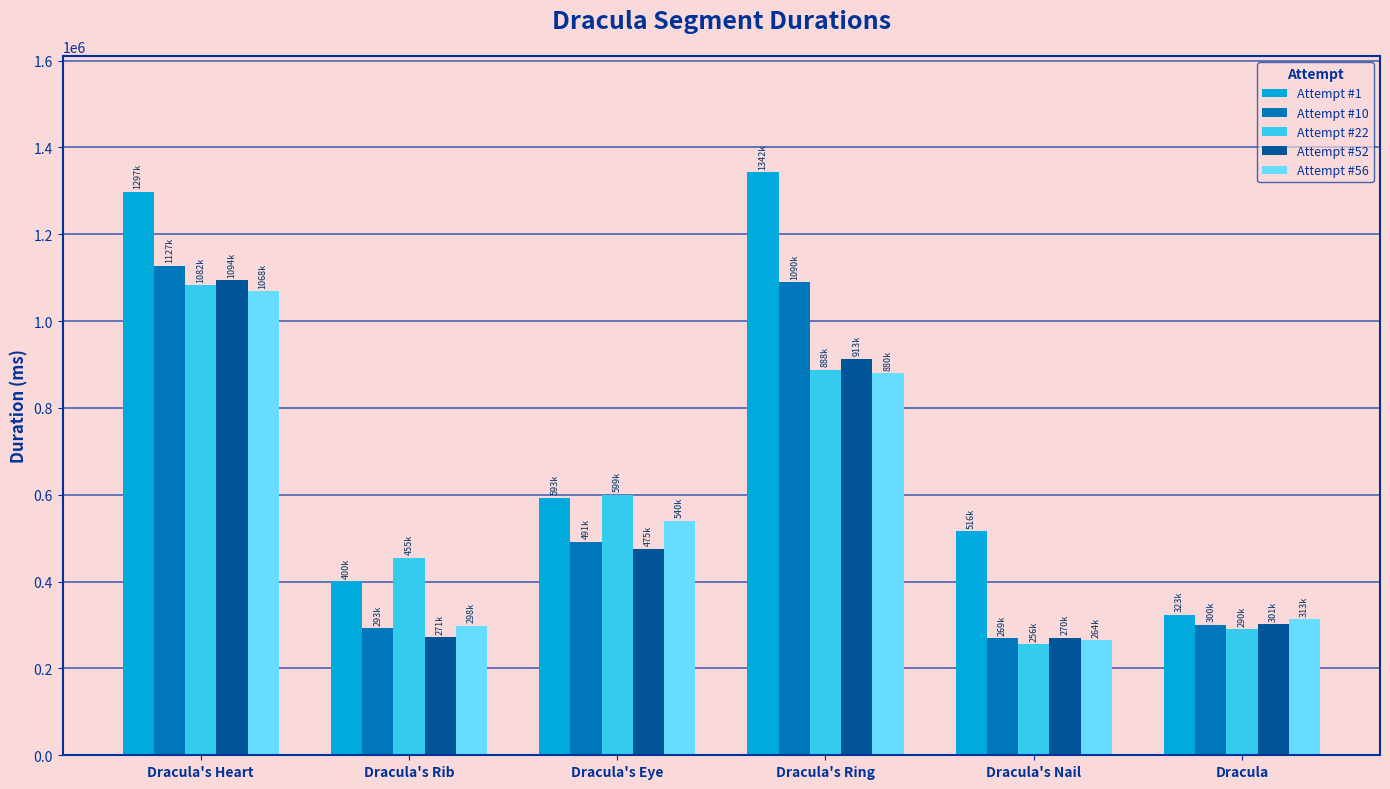

How many data points in Attempt #56 are less than 540464?

3